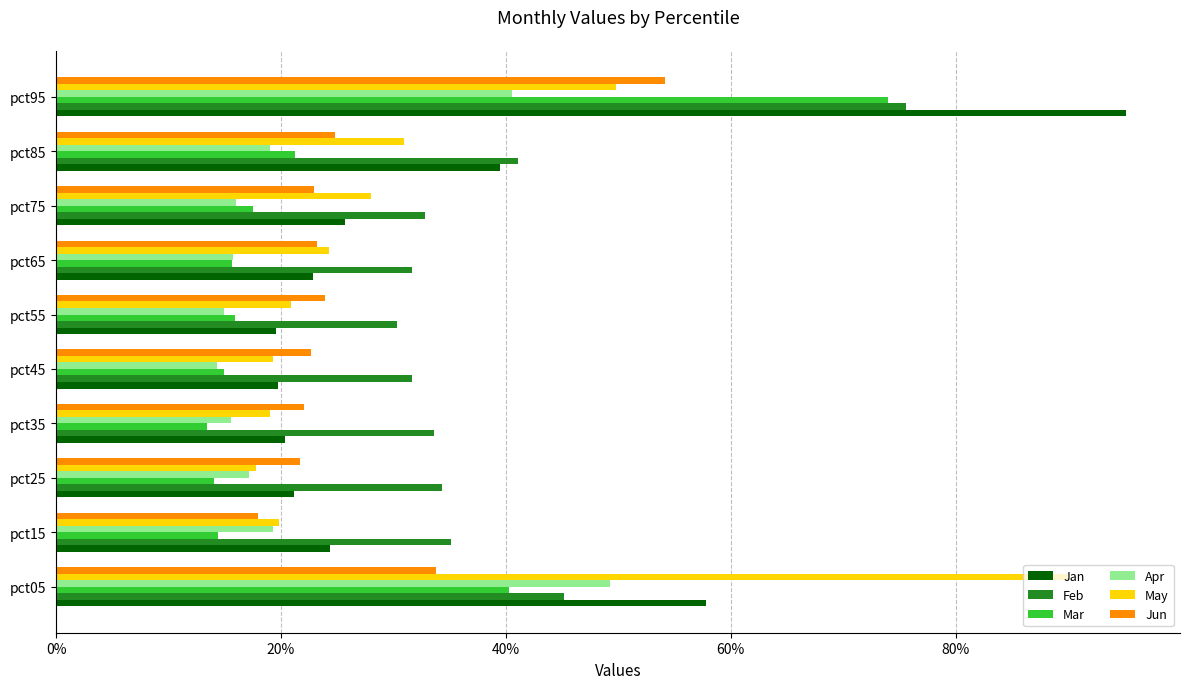

What are all the series names shown in the legend?

Jan, Feb, Mar, Apr, May, Jun